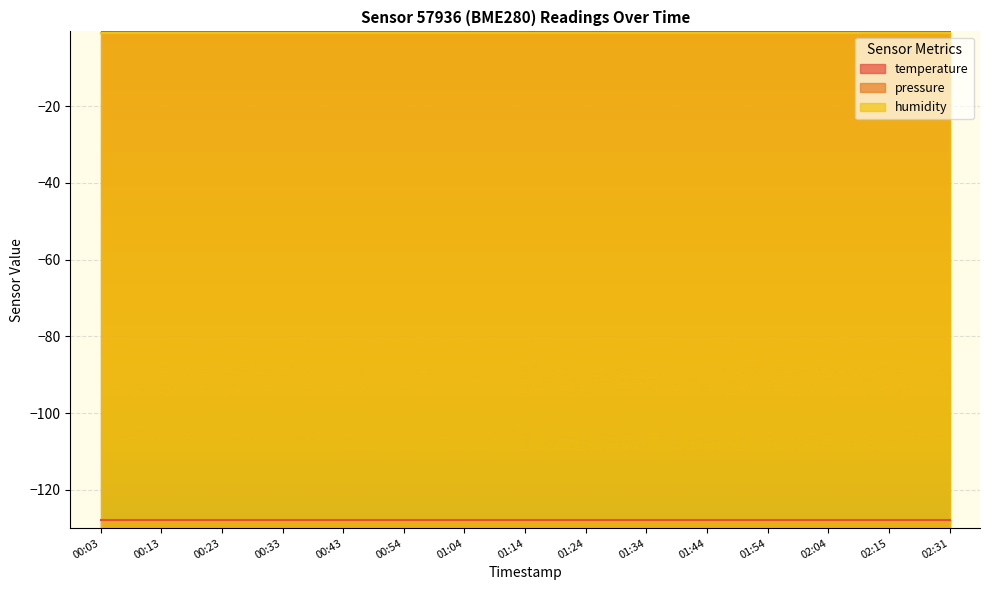

The humidity series shows -1 at 01:24. True or false?

True